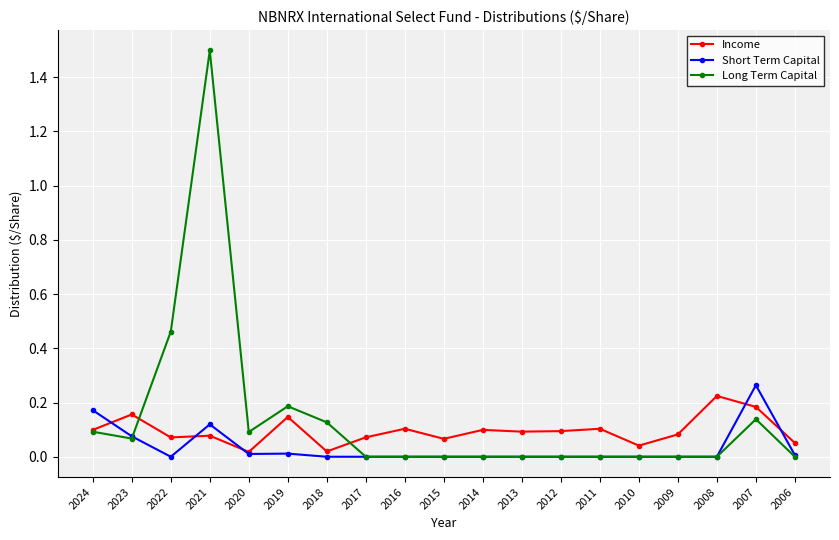

The value of Long Term Capital at 2019 is 0.3. True or false?

False